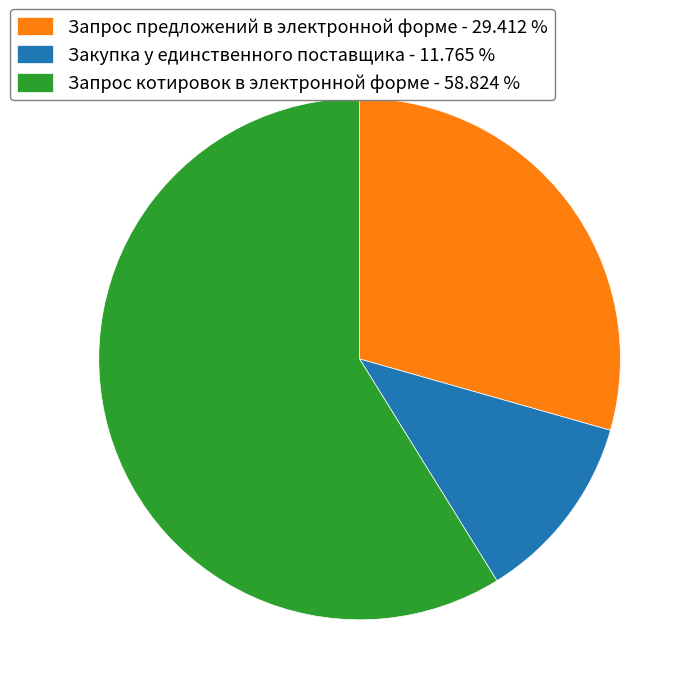

Is there a majority slice in this chart?

Yes